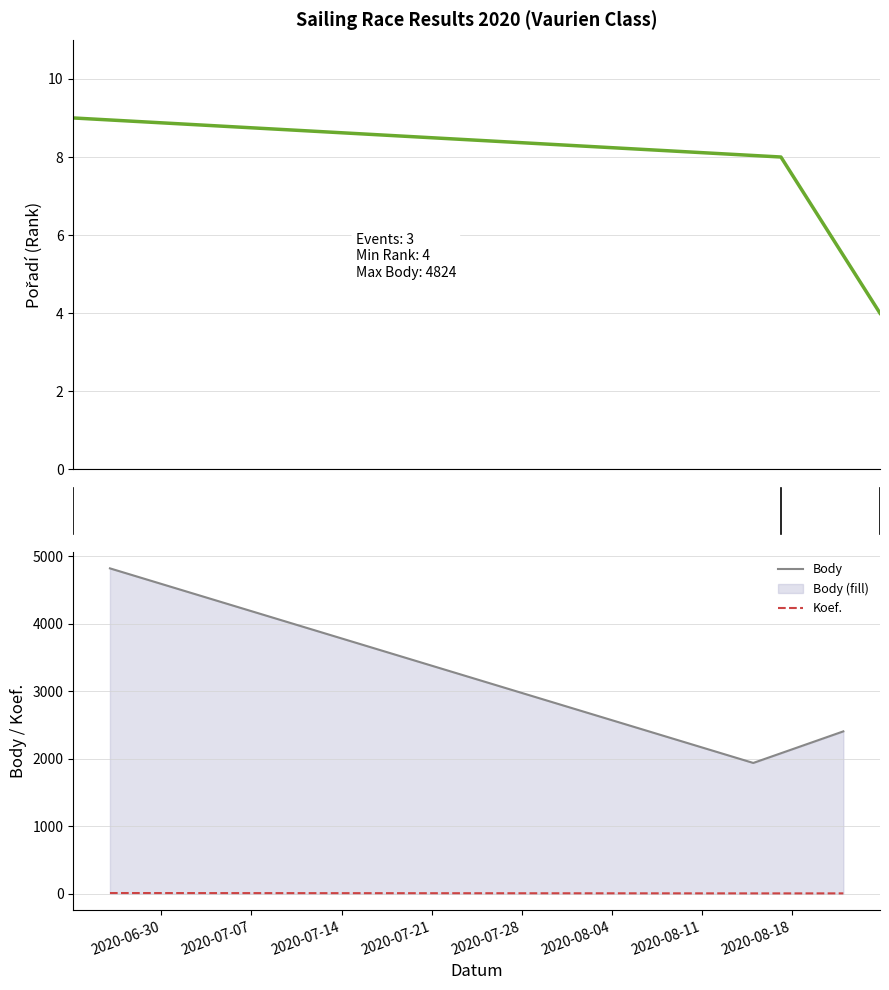

What is the smallest value displayed?

4